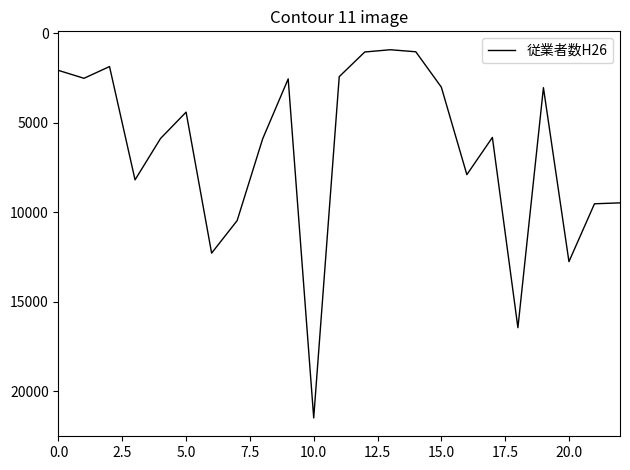

What is the difference between the maximum and minimum values?

20585